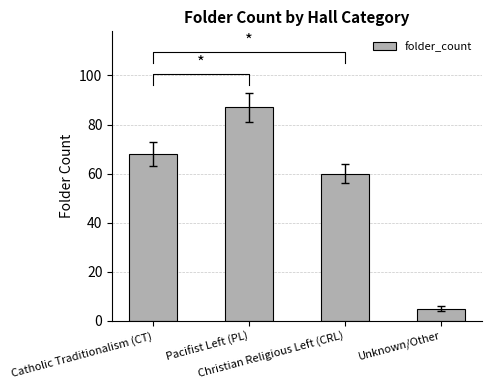

What is the ratio of the value at Pacifist Left (PL) to the value at Catholic Traditionalism (CT)?

1.3